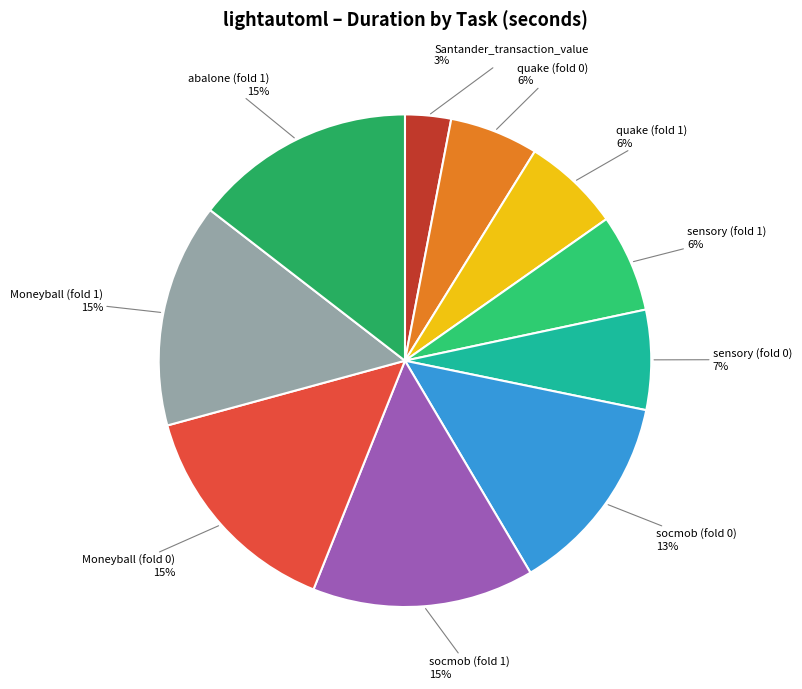

How many slices are in this pie chart?

10